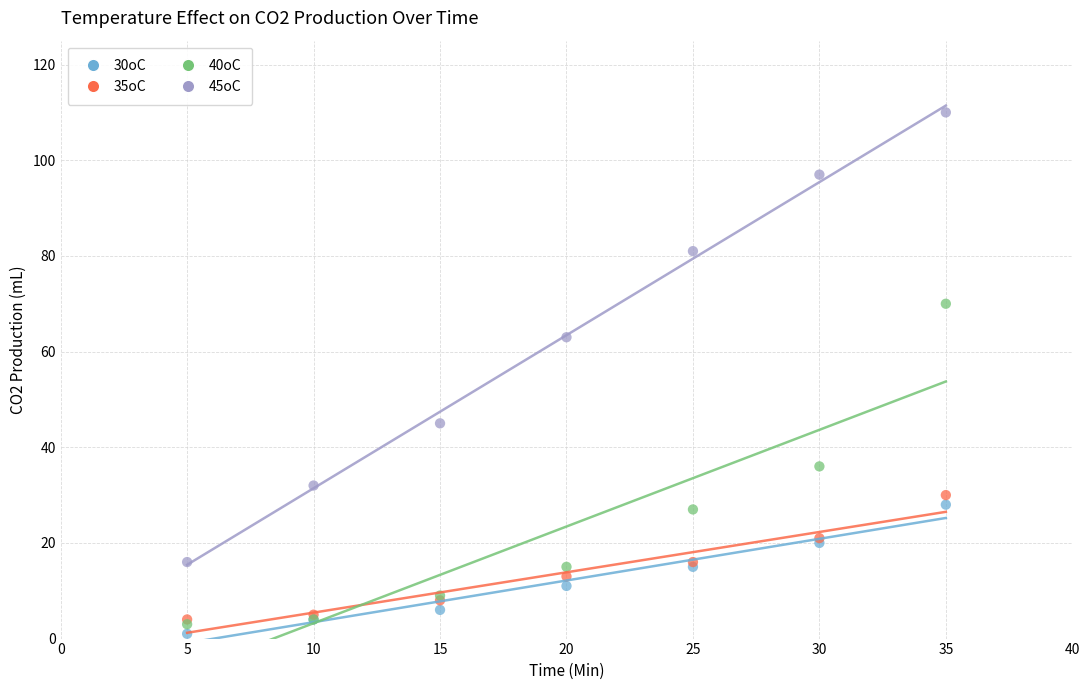

Across all series, what Y value is closest to 55?

63